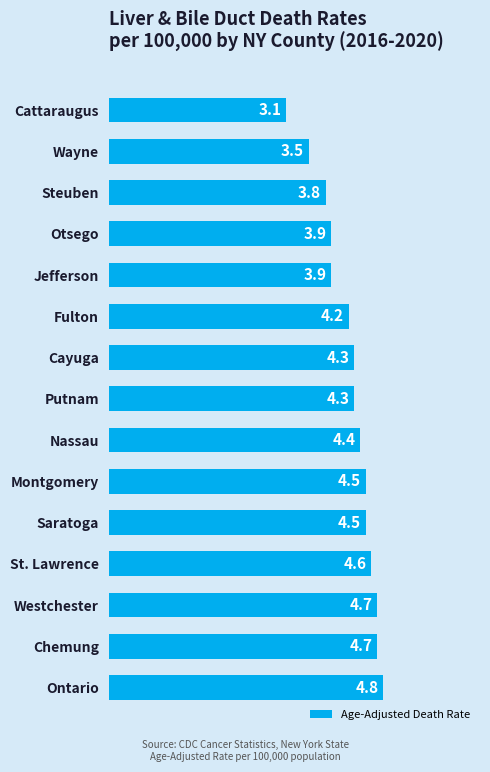

Where is the data nearest to the value 3?

Cattaraugus